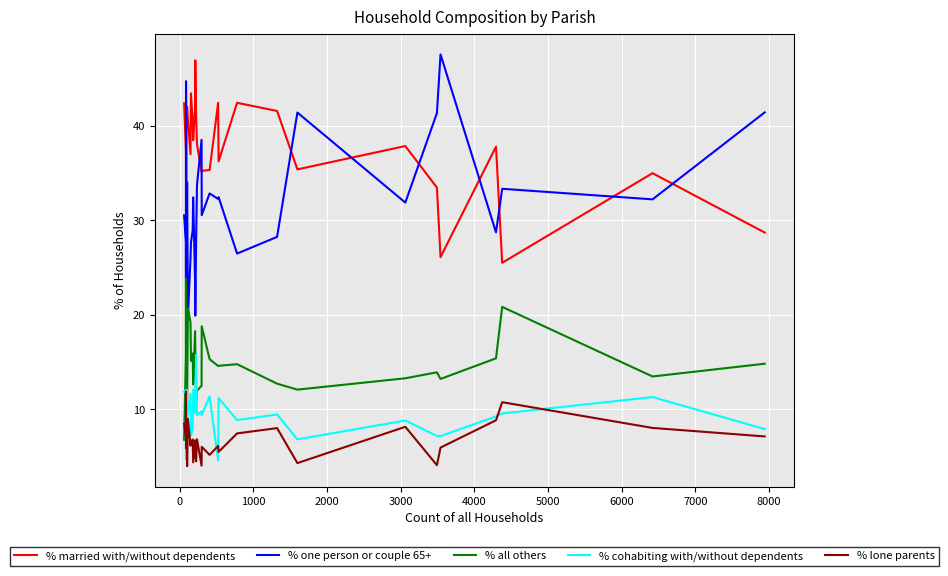

True or false: % cohabiting with/without dependents and % one person or couple 65+ intersect in this chart.

False